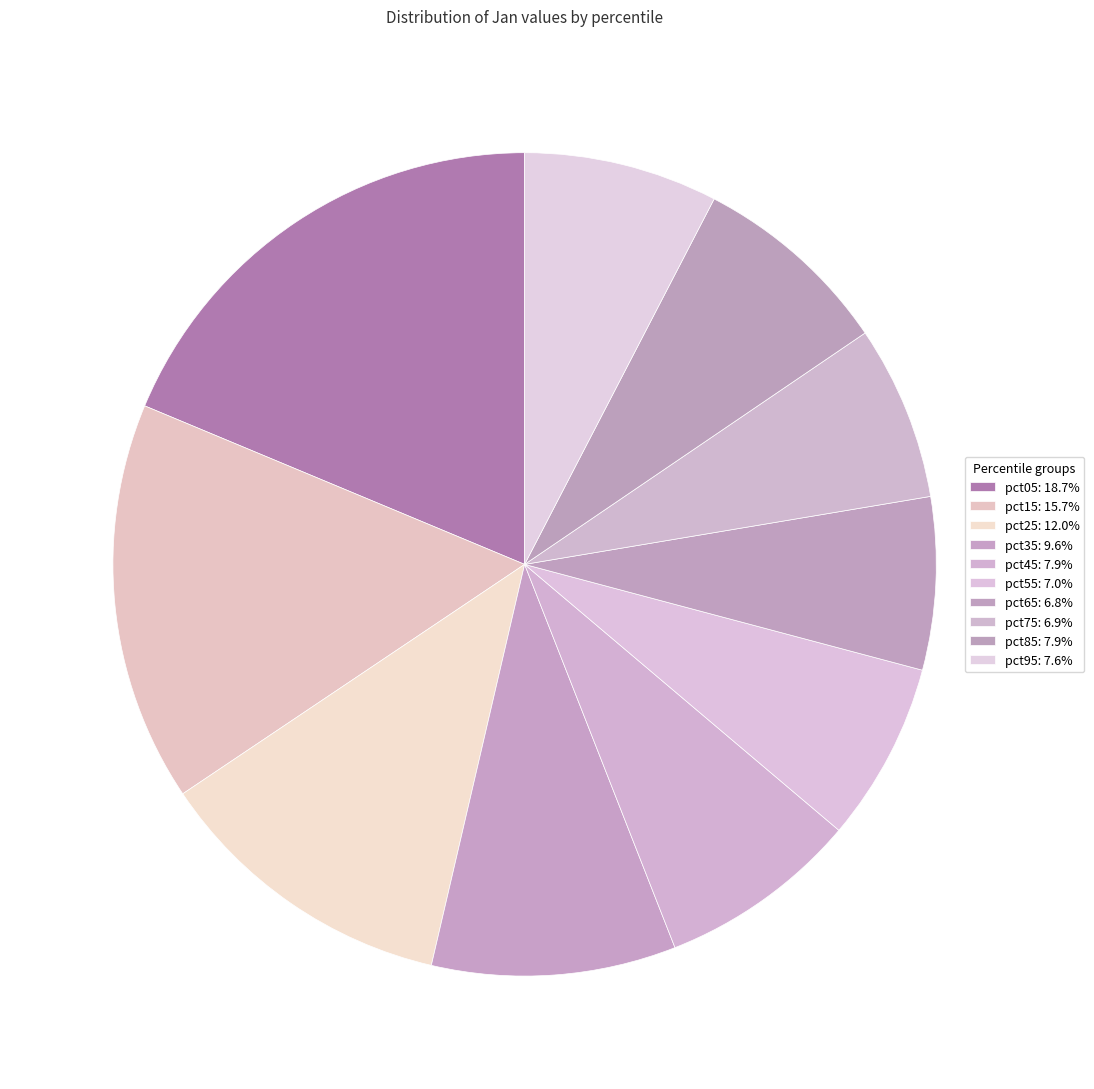

To the nearest percent, what is the difference between the pct75 and pct15 slice percentages?

9%